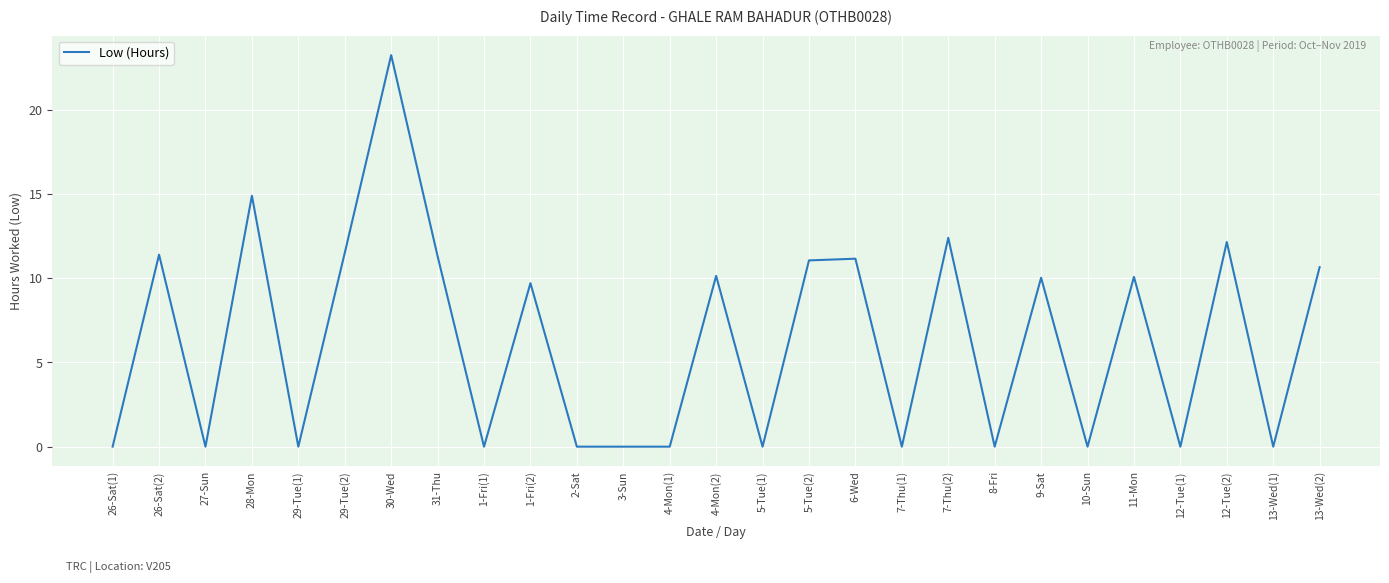

At which category does the chart reach its peak across all series?

30-Wed